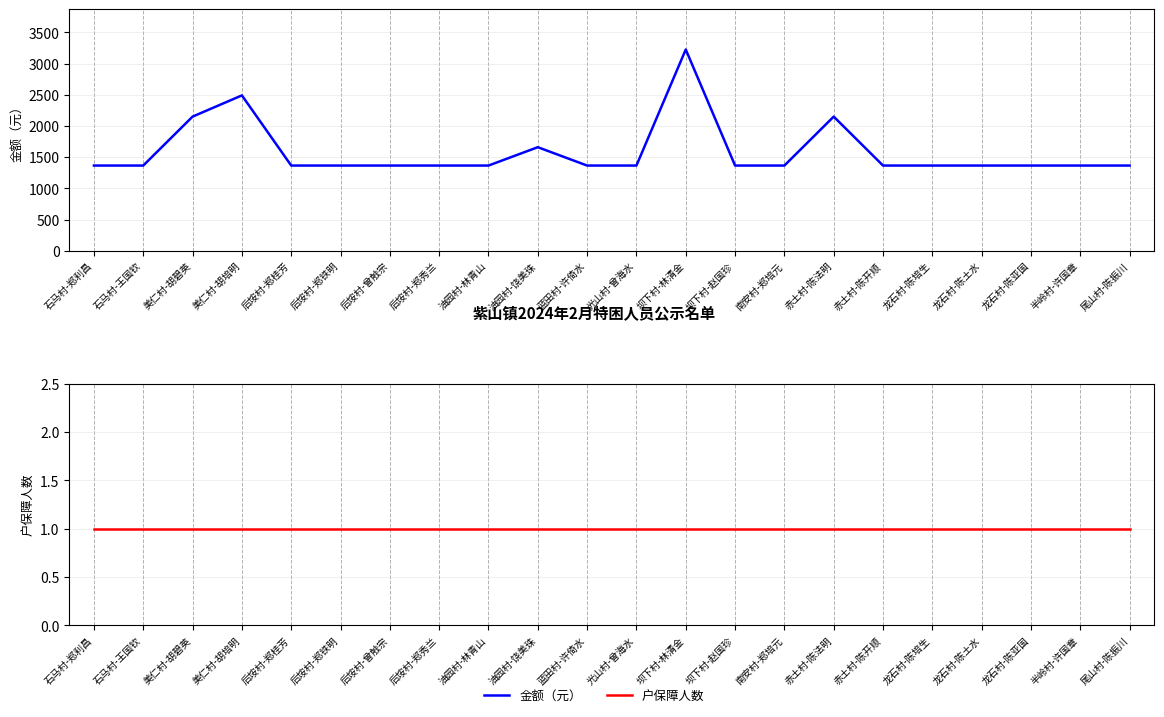

What is the difference between the maximum and second lowest values in the 金额（元） series?

1859